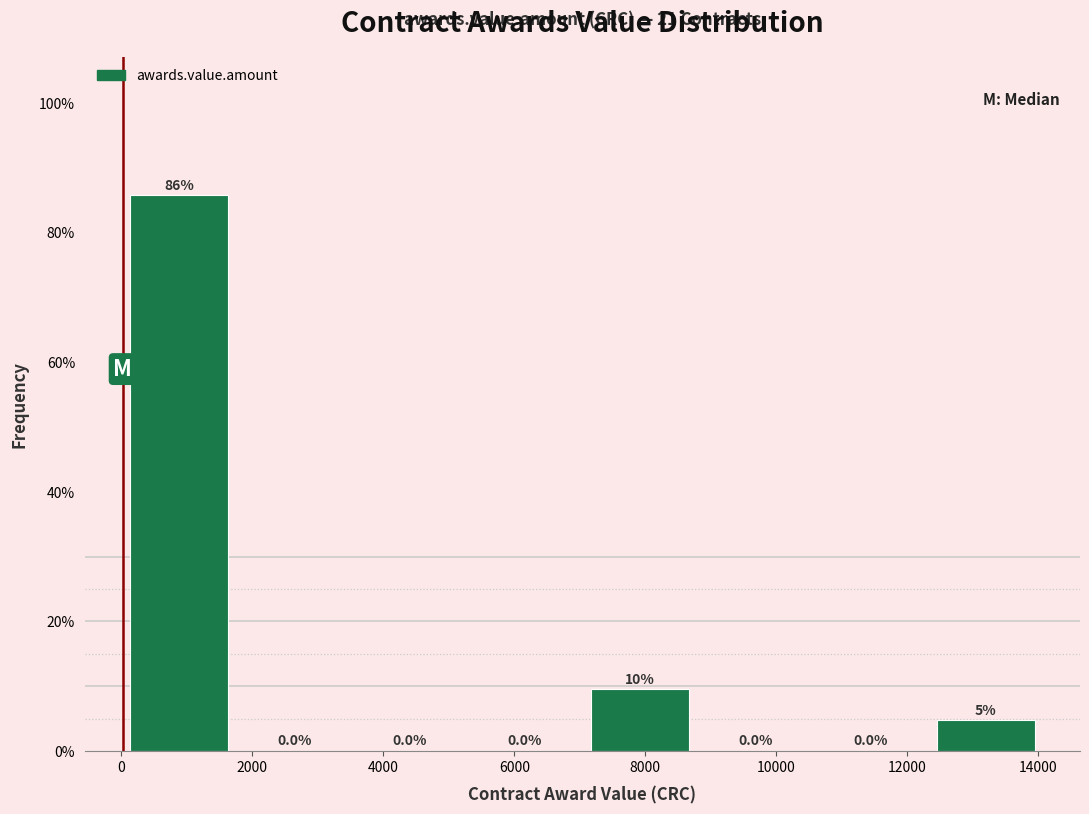

Over which range of the x-axis is the bar tallest?

0 to 1800